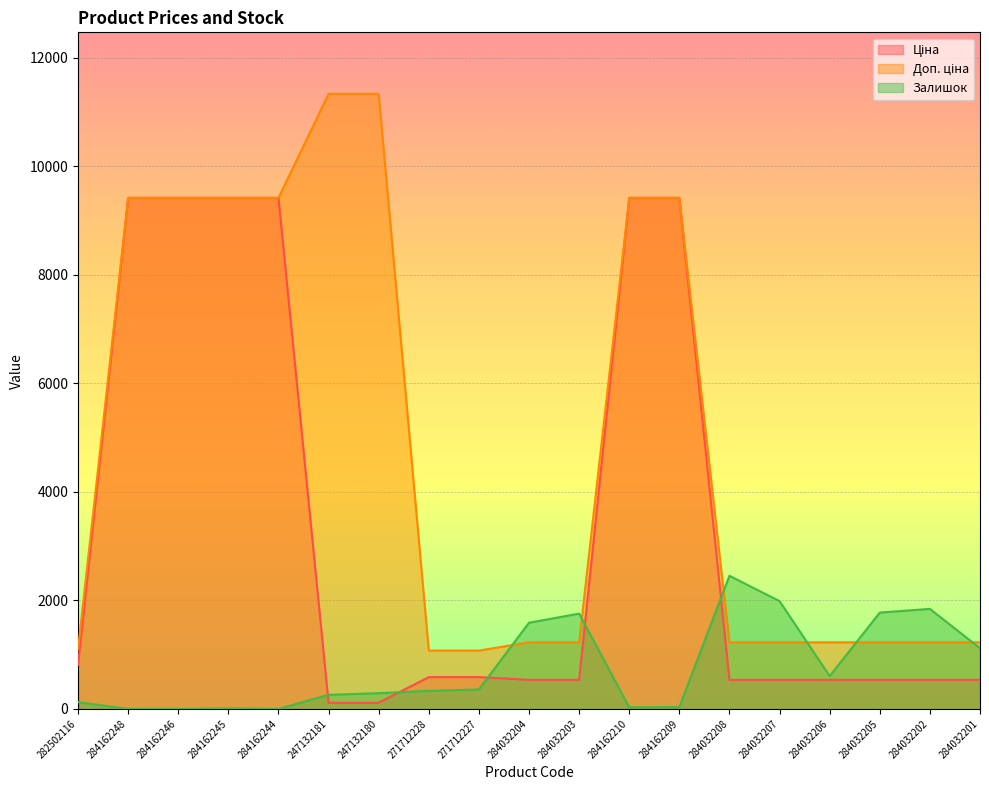

How many values in the Доп. ціна series are below 1227?

3